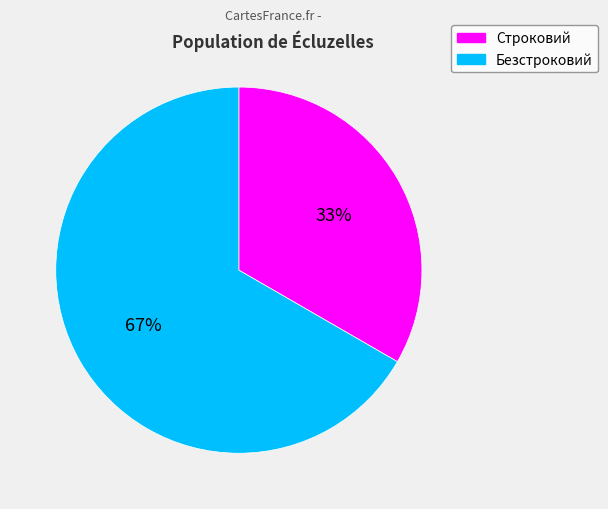

To the nearest percent, what is the combined percentage of Безстроковий and Строковий?

100%